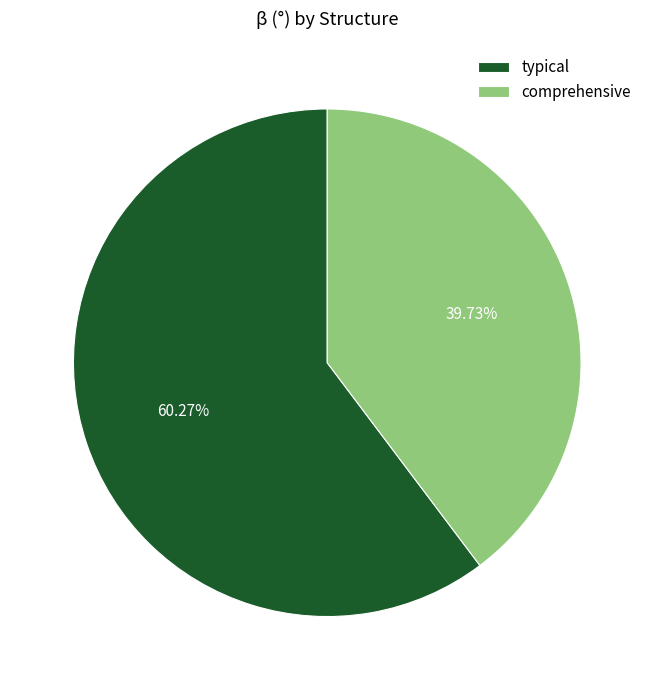

Count the number of slices in the pie.

2